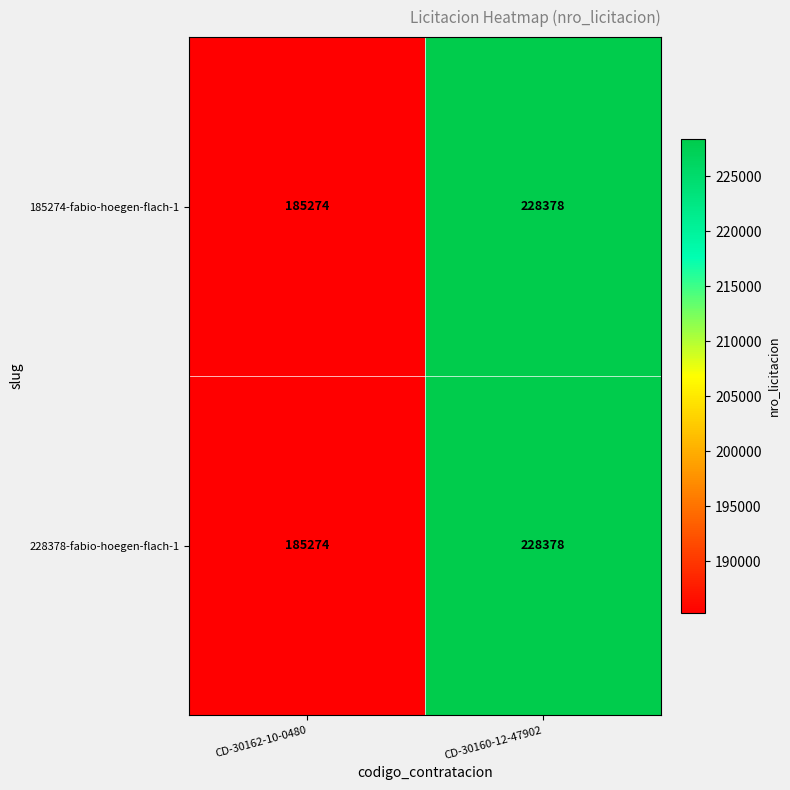

The value of 185274-fabio-hoegen-flach-1 at CD-30160-12-47902 is 405596. True or false?

False